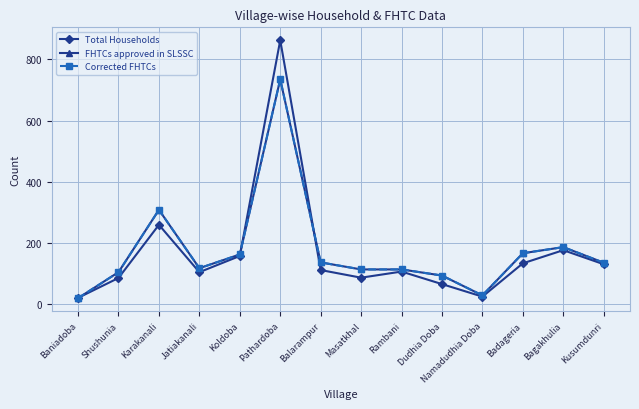

Reading left to right, what are all the values shown in this chart?

Total Households: Baniadoba=20	Shushunia=85	Karakanali=259	Jatiakanali=104	Koldoba=157	Pathardoba=863	Balarampur=111	Masatkhal=86	Rambani=106	Dudhia Doba=65	Namadudhia Doba=24	Badageria=133	Bagakhulia=176	Kusumdunri=130
FHTCs approved in SLSSC: Baniadoba=19	Shushunia=104	Karakanali=308	Jatiakanali=117	Koldoba=162	Pathardoba=735	Balarampur=136	Masatkhal=113	Rambani=113	Dudhia Doba=93	Namadudhia Doba=28	Badageria=166	Bagakhulia=186	Kusumdunri=135
Corrected FHTCs: Baniadoba=19	Shushunia=104	Karakanali=308	Jatiakanali=117	Koldoba=162	Pathardoba=735	Balarampur=136	Masatkhal=113	Rambani=113	Dudhia Doba=93	Namadudhia Doba=28	Badageria=166	Bagakhulia=186	Kusumdunri=135